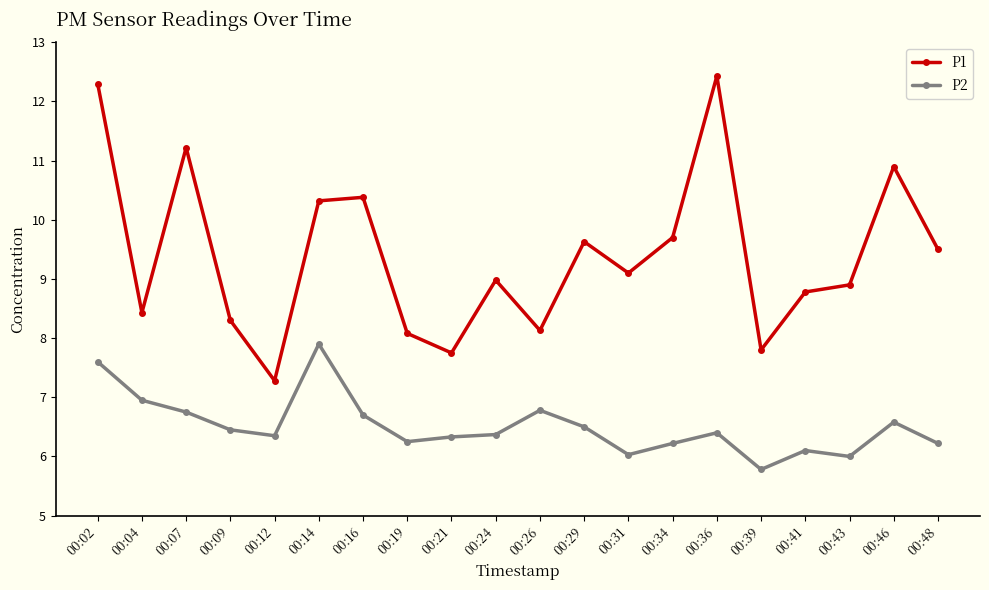

The P2 series shows 4.0 at 00:34. True or false?

False